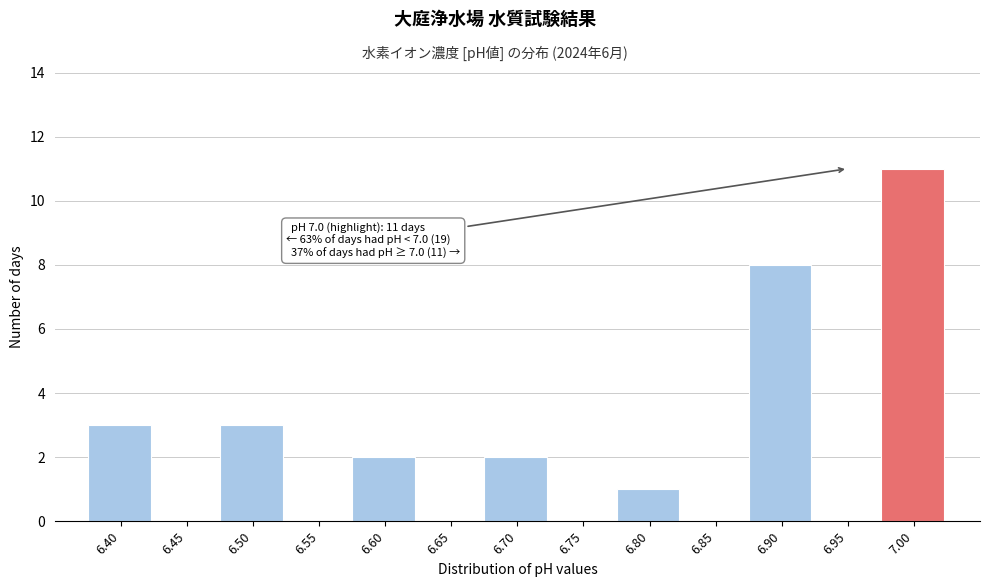

Reading left to right, extract all data points from this chart.

6.40=3	6.45=0	6.50=3	6.55=0	6.60=2	6.65=0	6.70=2	6.75=0	6.80=1	6.85=0	6.90=8	6.95=0	7.00=11